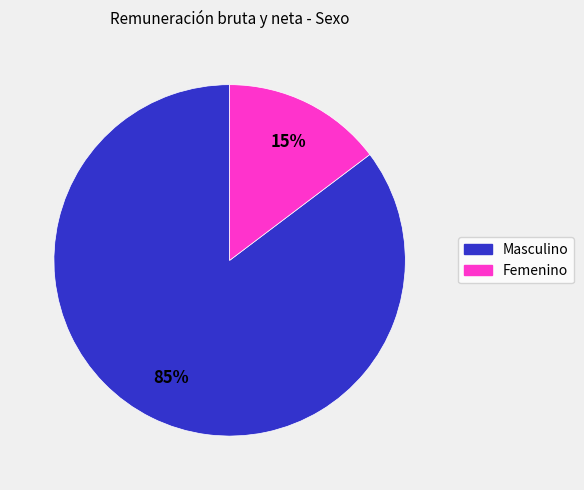

Do Femenino and Masculino together represent more than half of the pie?

Yes